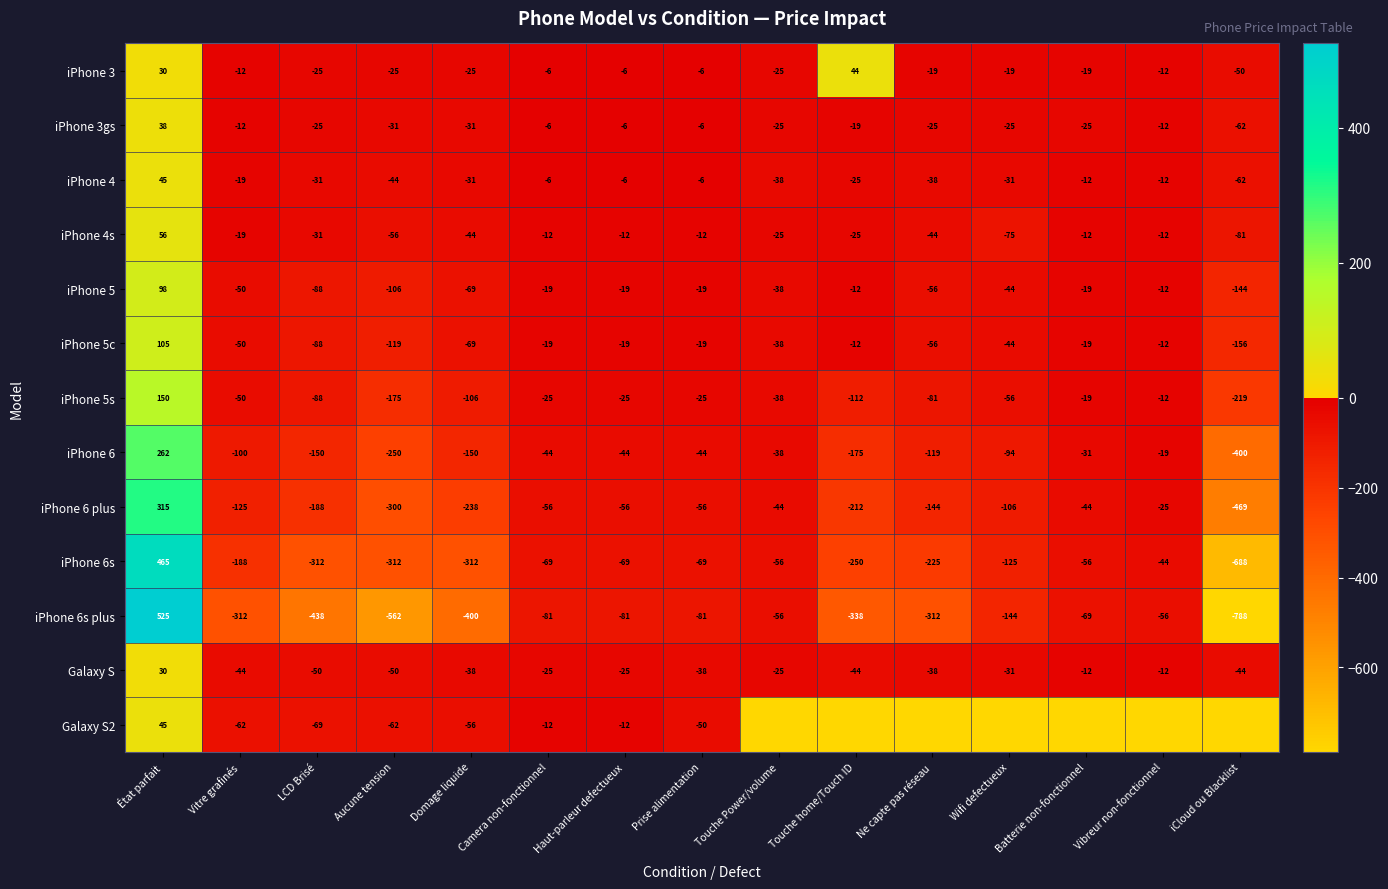

Which has a higher value, Haut-parleur defectueux or Vitre grafinés?

Haut-parleur defectueux